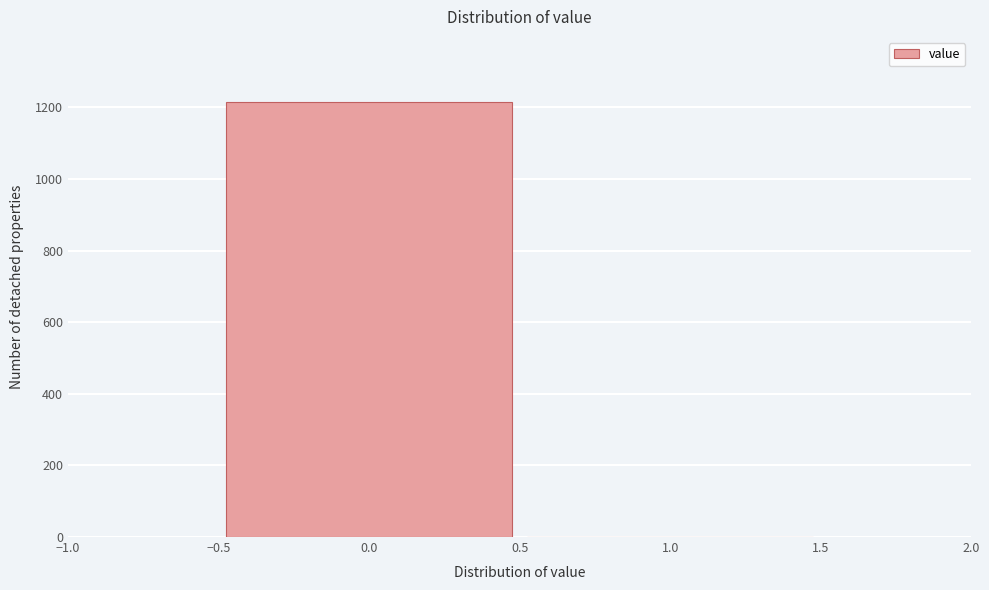

What is the height of the bar covering -0.5 to 0.5 on the x-axis? The values are not printed on the chart, so give them approximately, as read against the axis.

1220